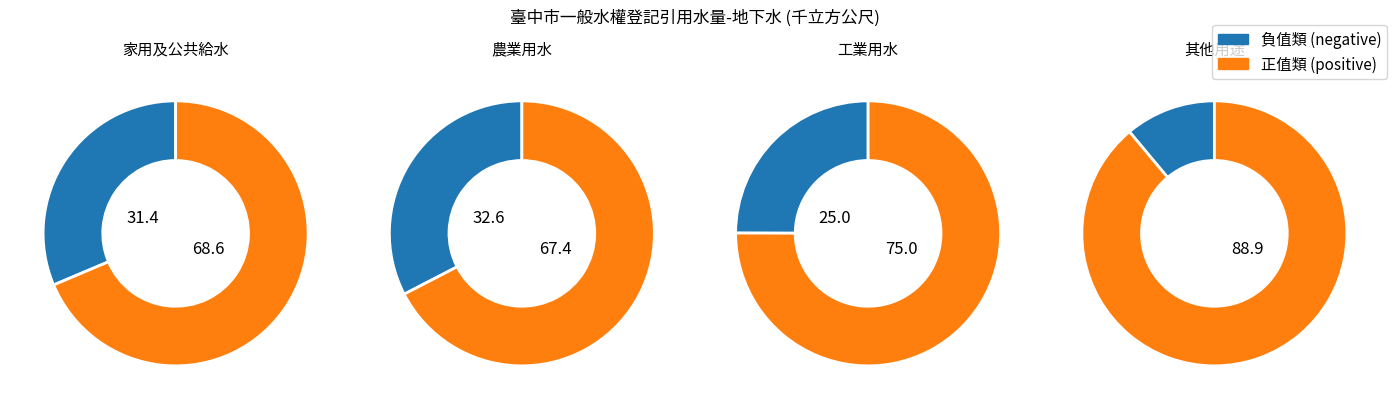

What is the change in value from 家用及公共給水 to 工業用水?

-1719